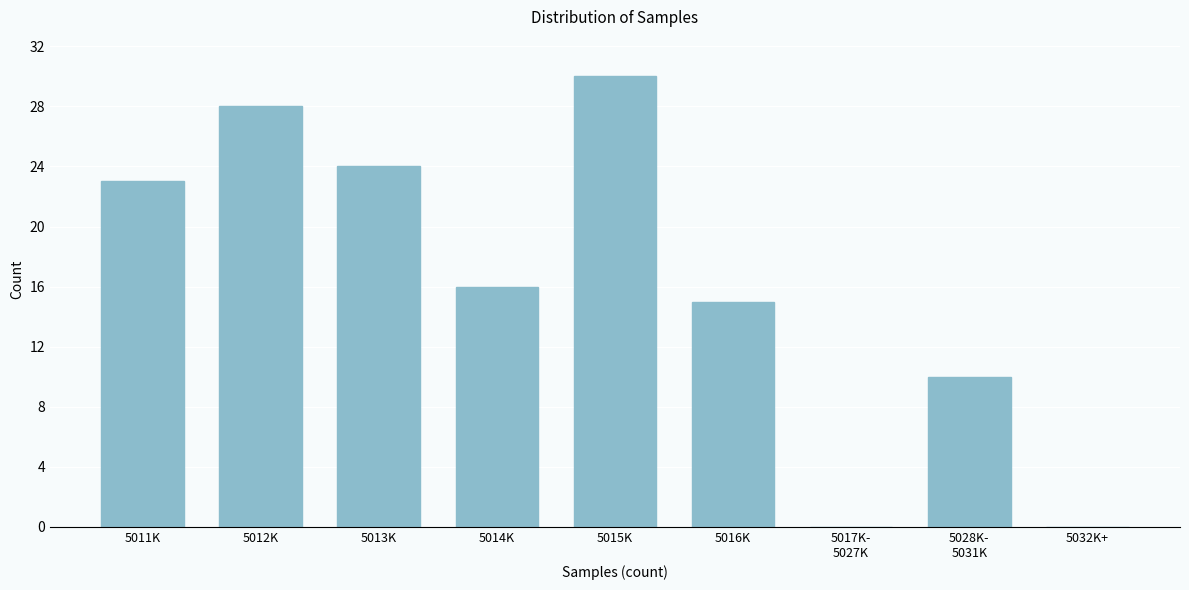

What is the sum of all values?

146